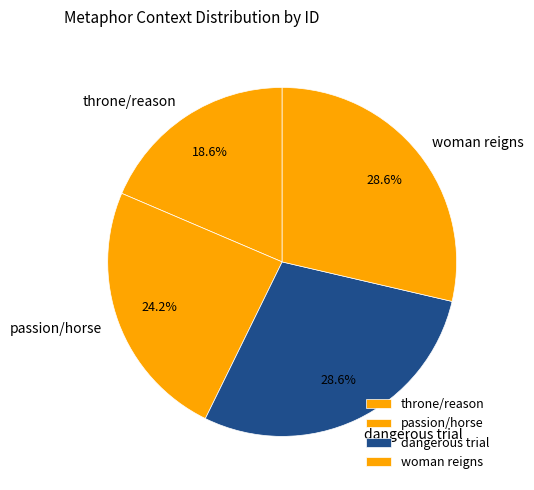

What portion of the pie excludes passion/horse?

75.8%